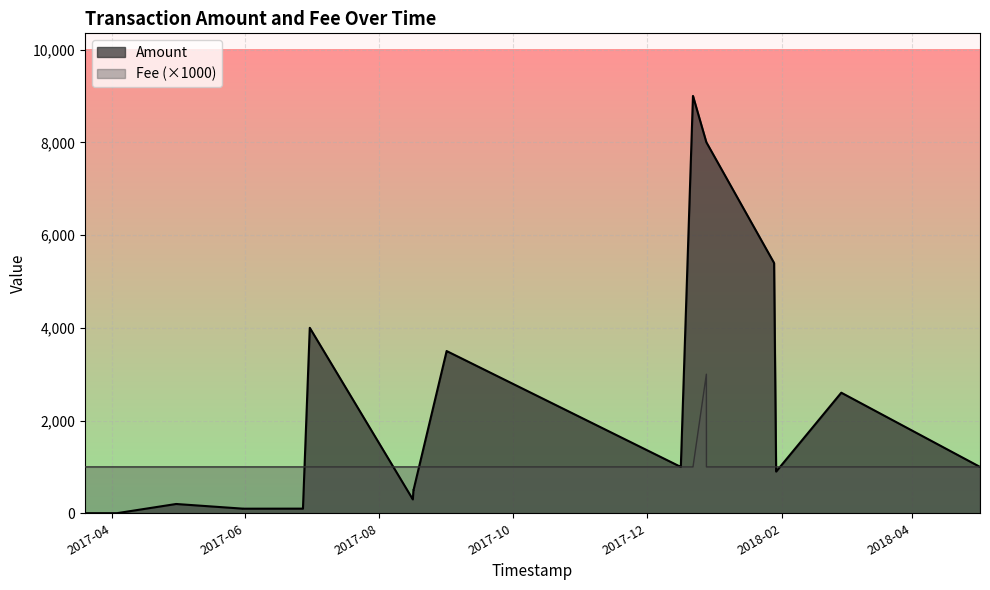

Which series has the largest total across all categories?

Amount